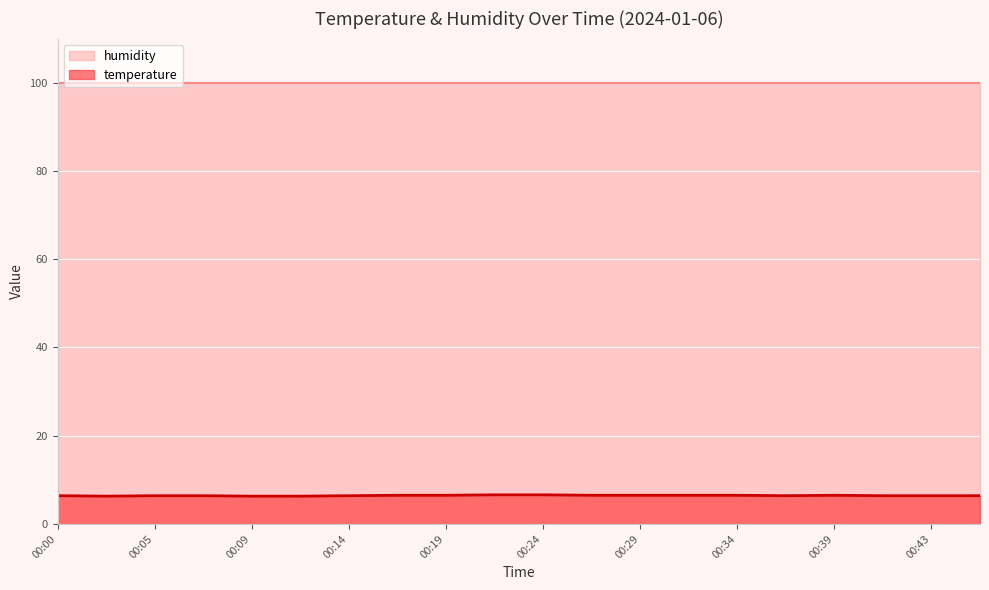

Rank the categories by value from highest to lowest.

00:22, 00:24, 00:17, 00:19, 00:26, 00:29, 00:31, 00:34, 00:39, 00:00, 00:05, 00:07, 00:14, 00:36, 00:41, 00:43, 00:46, 00:02, 00:09, 00:12